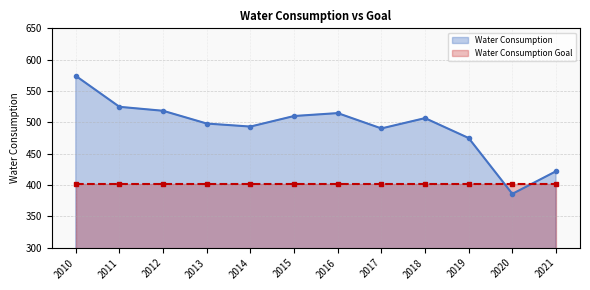

Rank the categories by value from highest to lowest.

2010, 2011, 2012, 2016, 2015, 2018, 2013, 2014, 2017, 2019, 2021, 2020